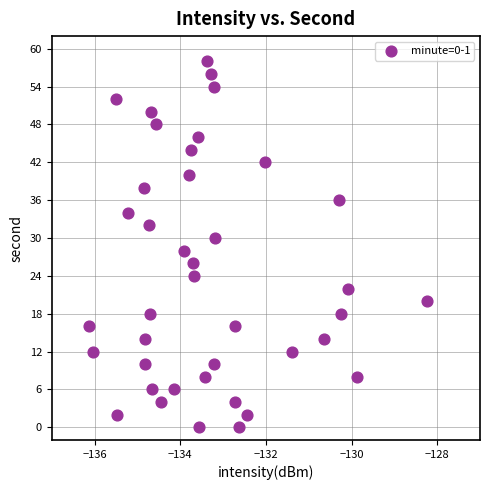

What is the range of Y values (max minus min)?

58